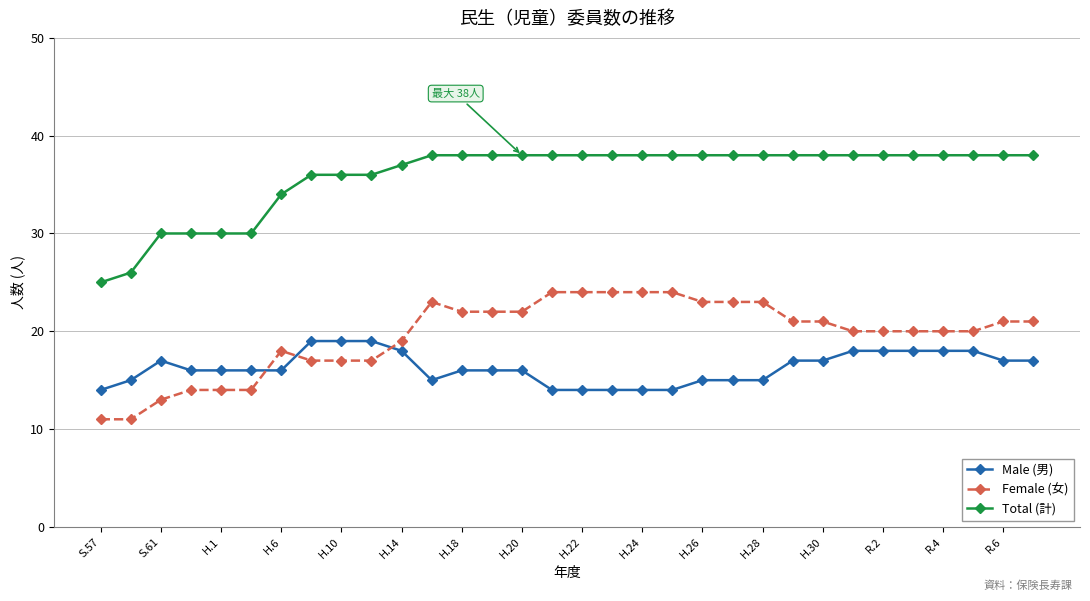

What is the sum of all Male (男) values?

521